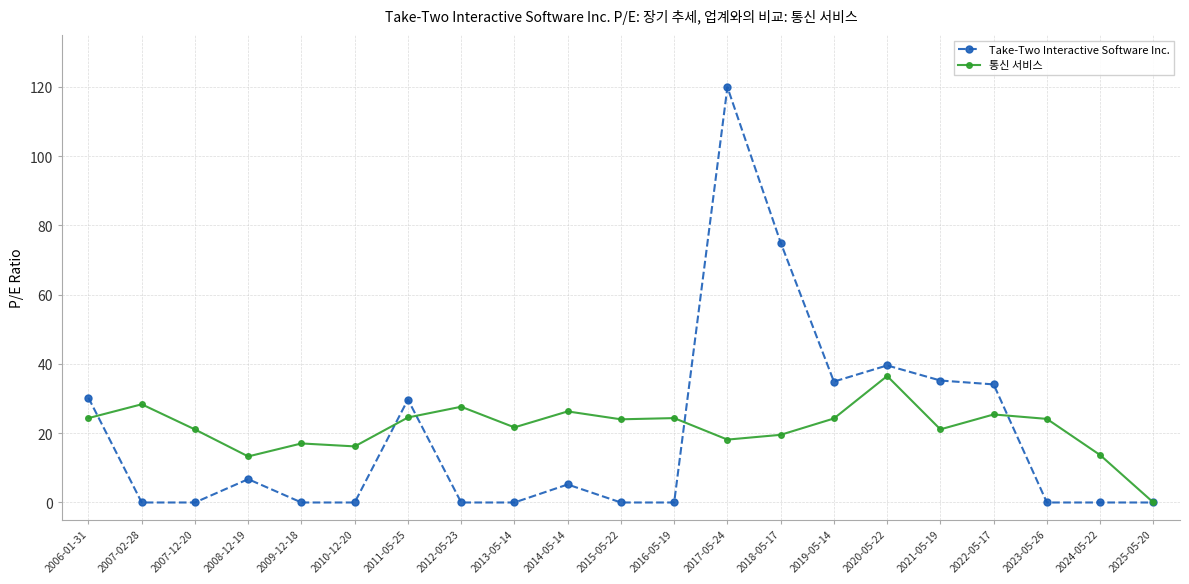

At which category is the sum across all series the highest?

2017-05-24